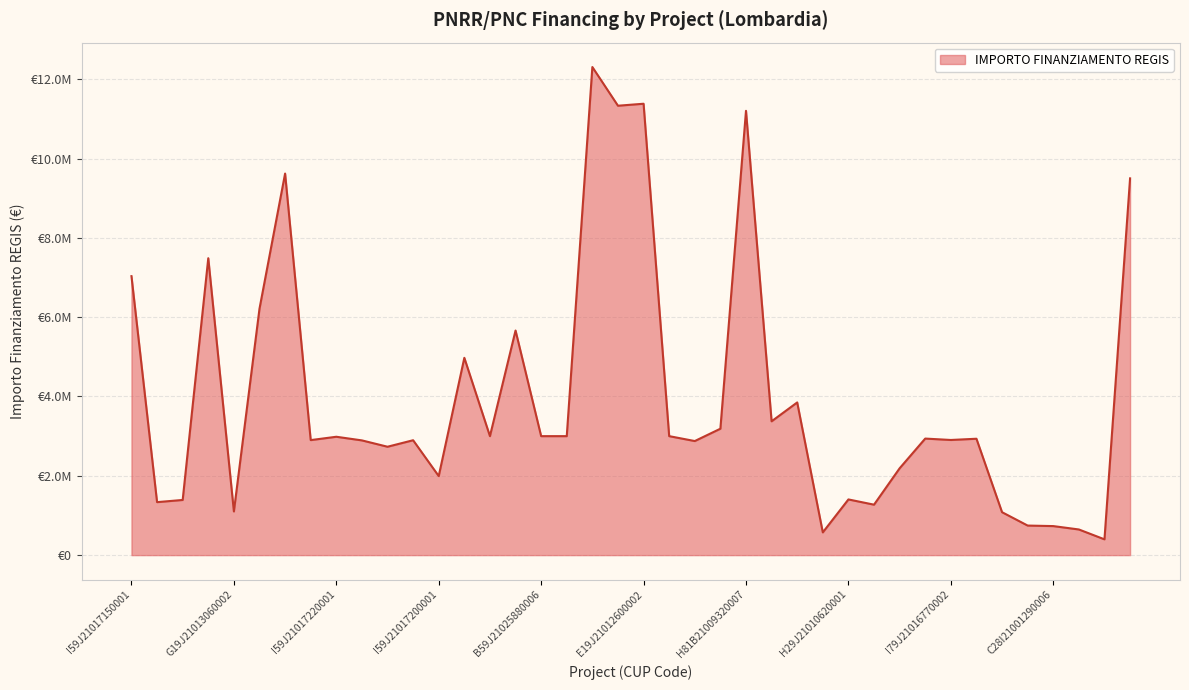

Reading left to right, what are all the values shown in this chart?

7034293.1	1336129.4	1390962.2	7486474.7	1101561.4	6213409.9	9620791.7	2900091.6	2984631.2	2892835.8	2732955.6	2896925.9	1993067.4	4974817.5	3000000.0	5663088.0	3000000.0	3000000.0	12307340.0	11331420.0	11381690.2	3000000.0	2876300.0	3187500.0	11203004.4	3374138.3	3849965.4	573440.0	1404237.1	1272000.9	2189300.0	2938730.0	2903444.3	2934600.0	1082334.2	745317.4	732110.4	646797.4	398100.0	9500000.0